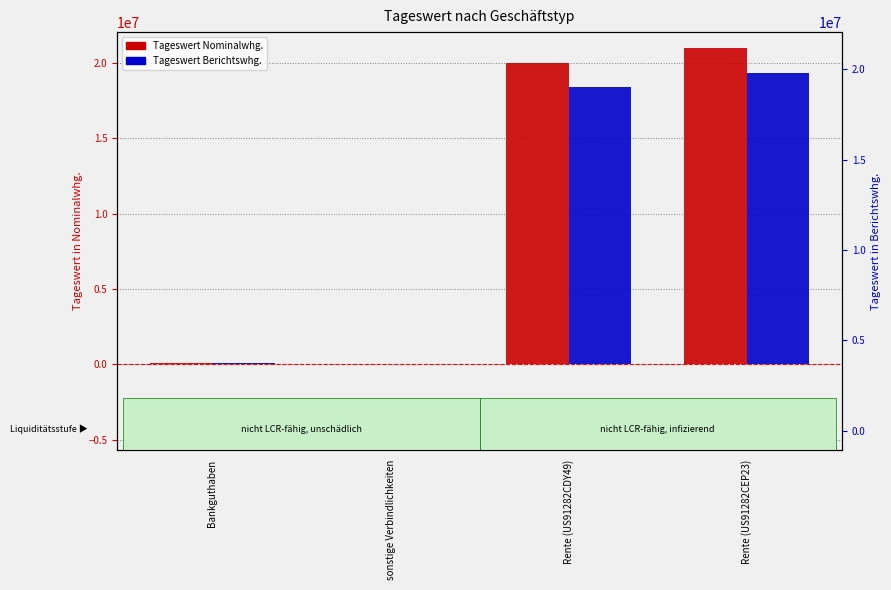

Where does the Tageswert Nominalwhg. series first go above 19979561?

Rente (US91282CDY49)